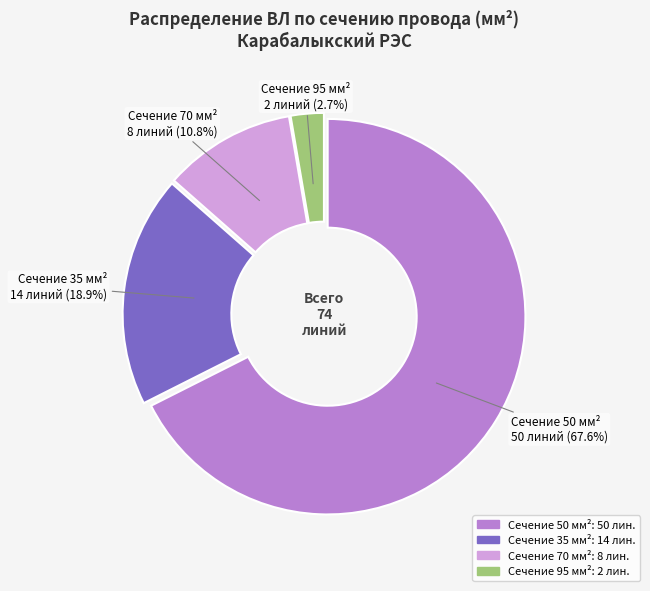

Is there any slice that represents more than half of the pie?

Yes